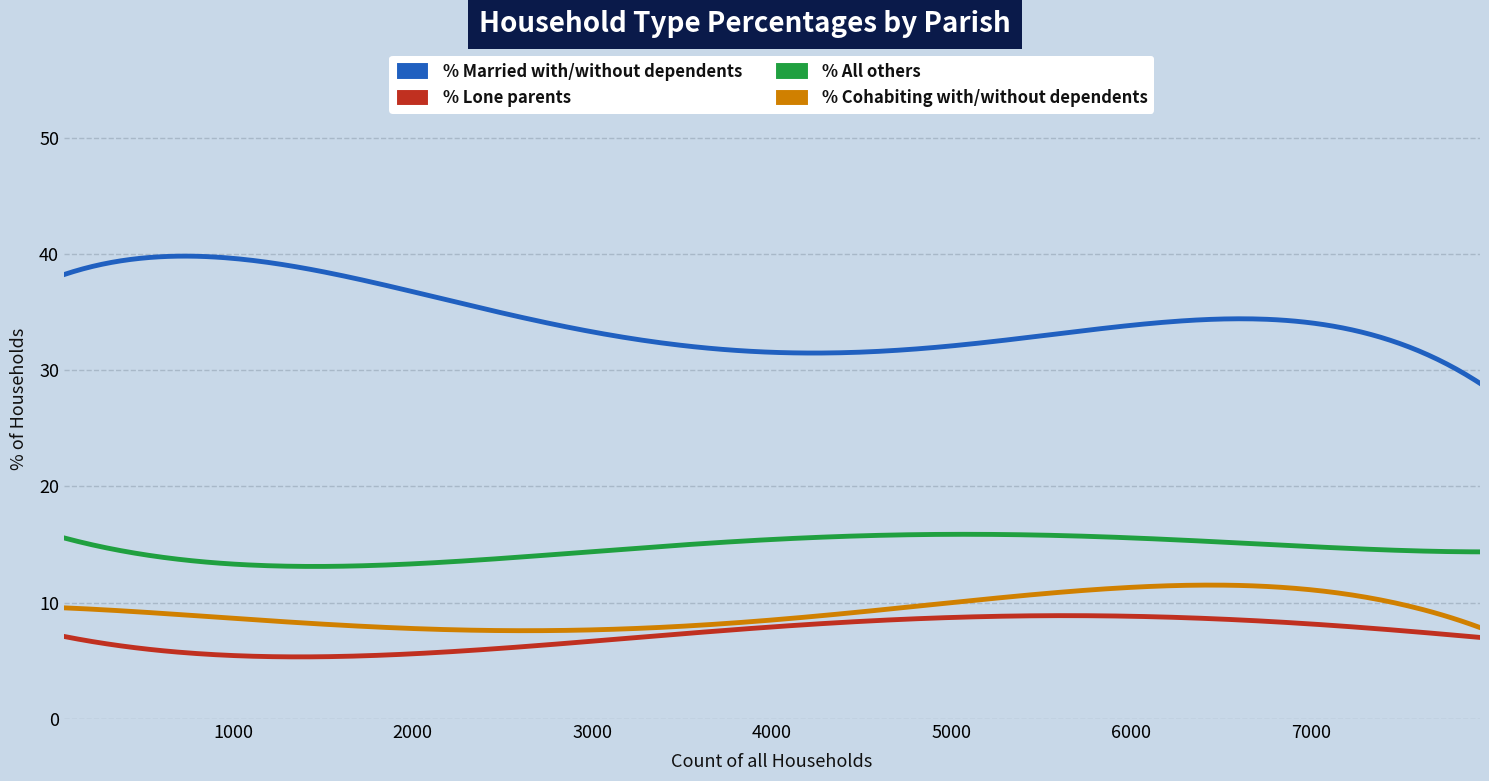

What is the maximum value shown in the chart?

39.8